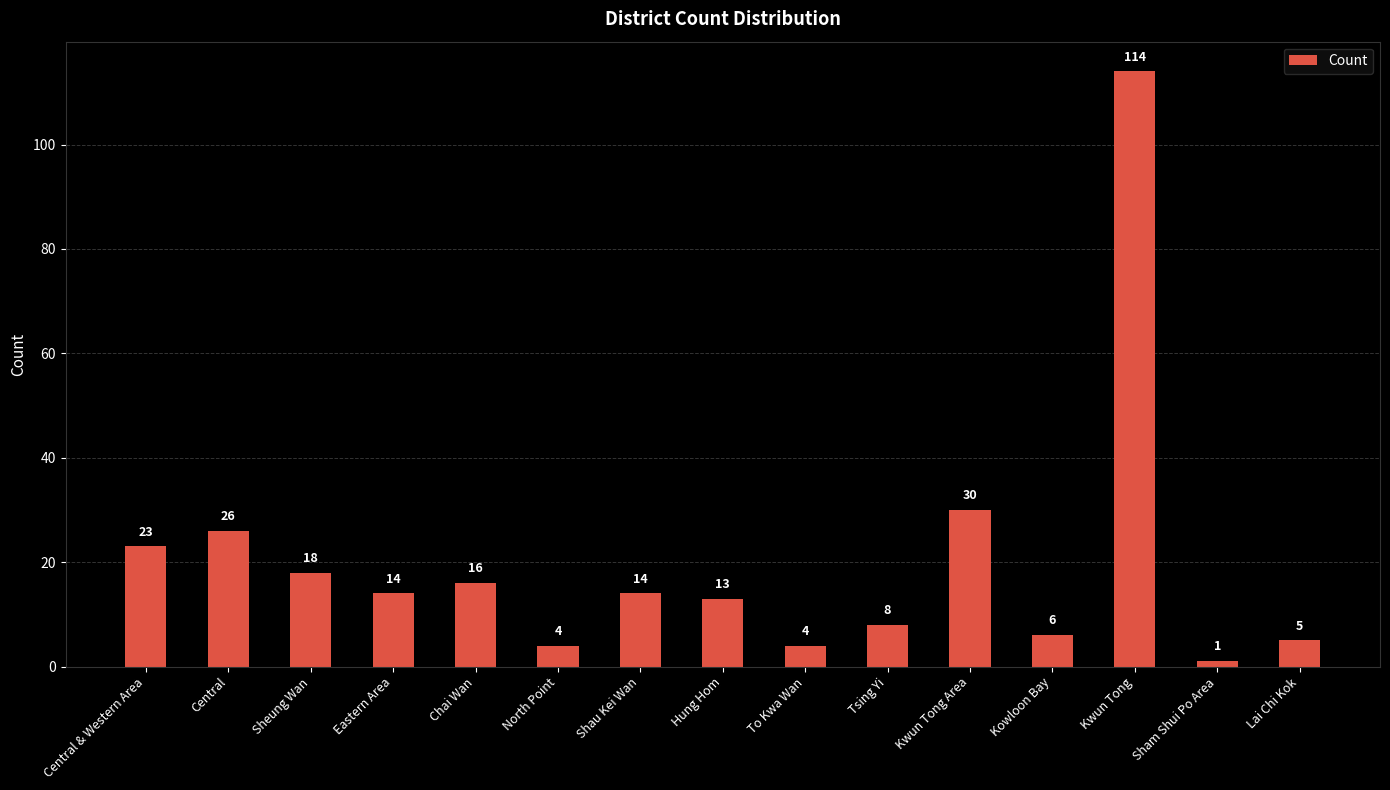

Does the chart contain stacked bars?

No